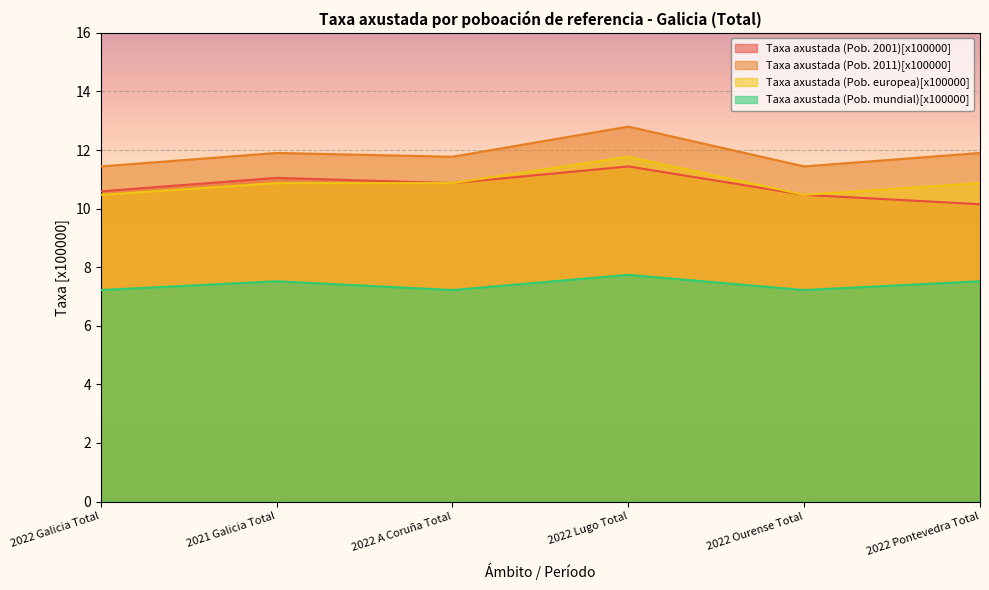

At 2022 Pontevedra Total, list the series in order from largest to smallest.

Taxa axustada (Pob. 2011)[x100000], Taxa axustada (Pob. europea)[x100000], Taxa axustada (Pob. 2001)[x100000], Taxa axustada (Pob. mundial)[x100000]